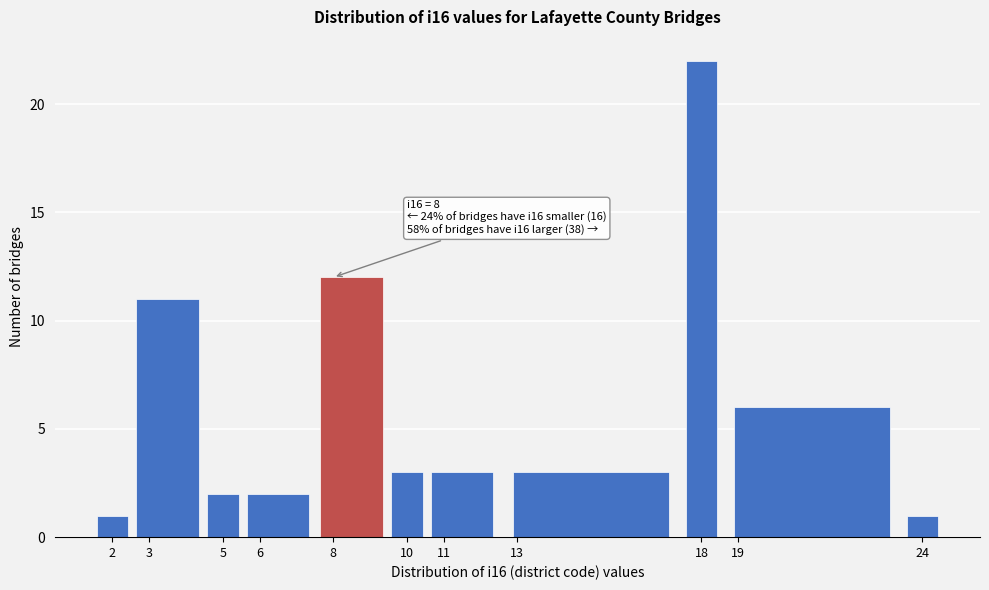

Which range on the x-axis has the tallest bar?

17.5 to 18.5